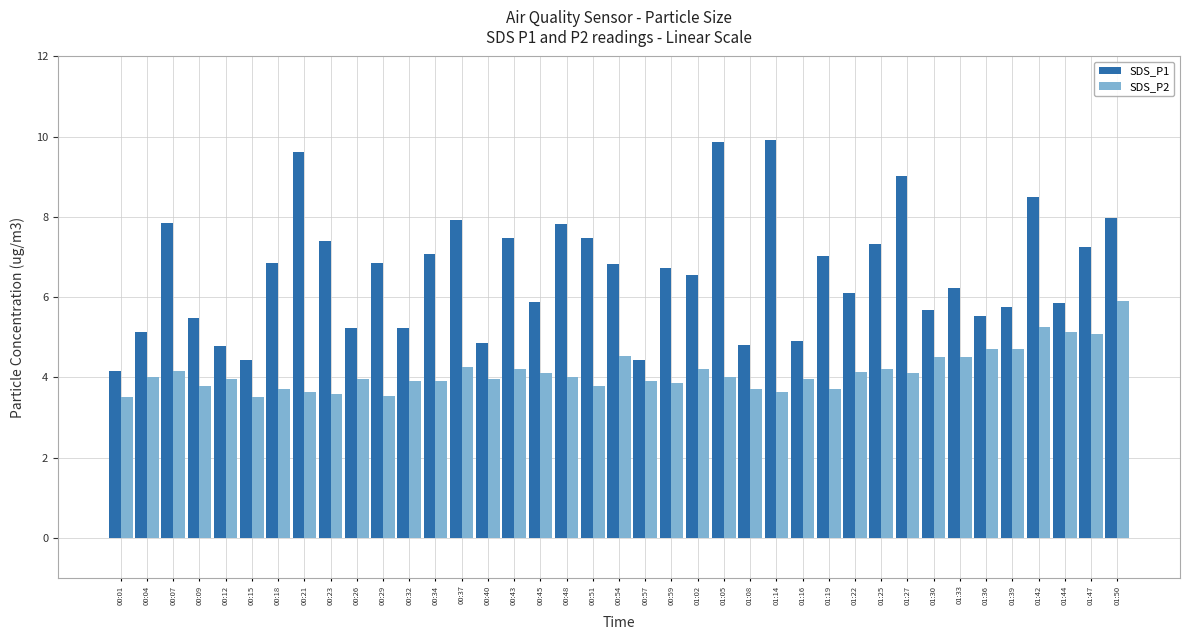

At how many categories does at least one series exceed 4?

39